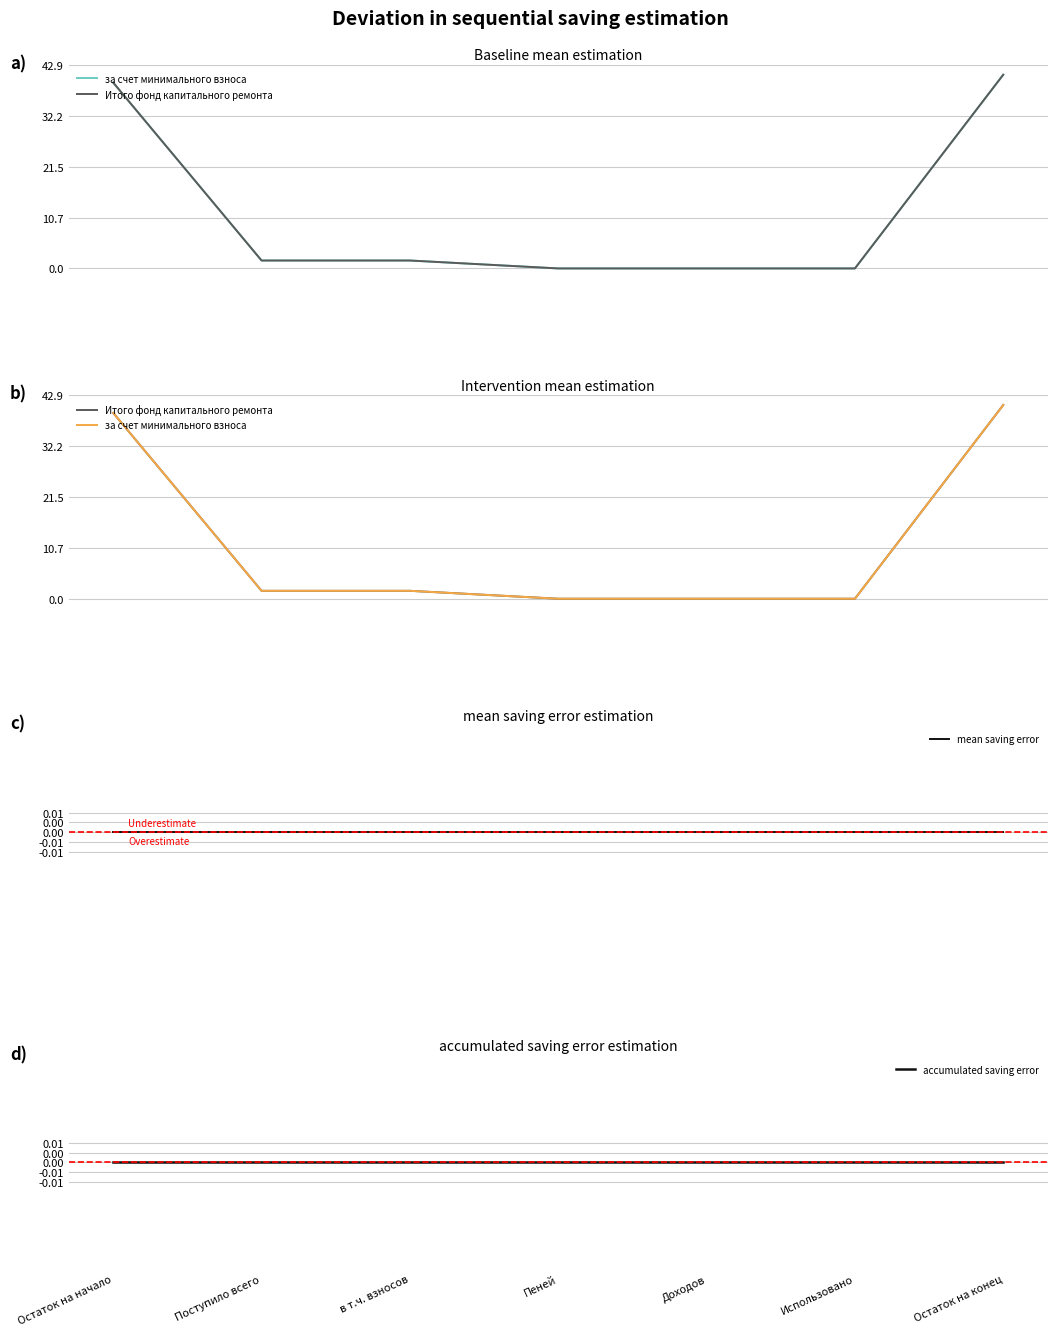

What position from the left is Остаток на конец?

7